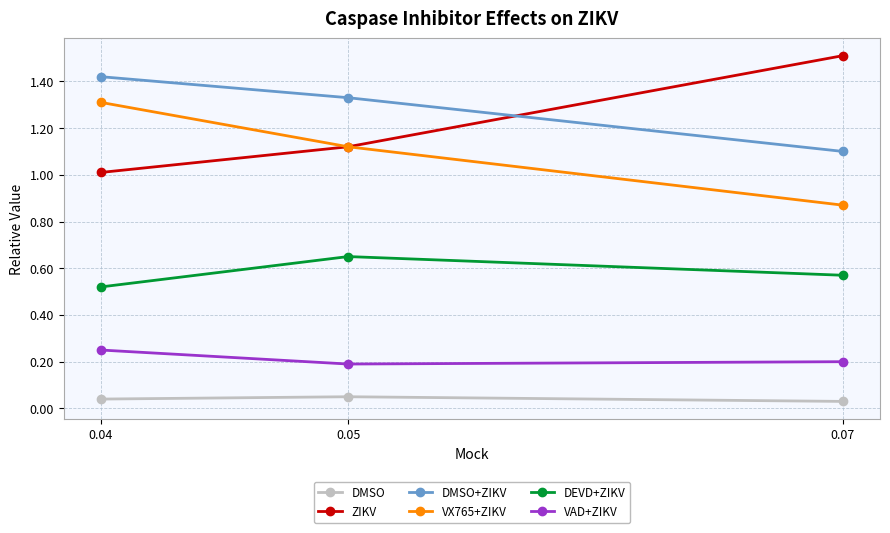

Which category has the highest value in the ZIKV series?

0.07